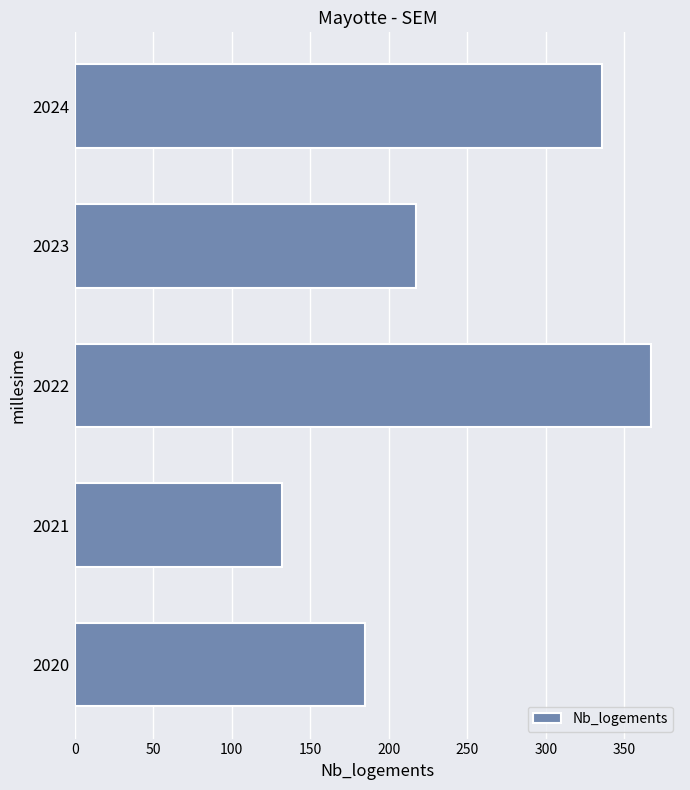

Reading top to bottom, what are all the values shown in this chart?

2024=336	2023=217	2022=367	2021=132	2020=185